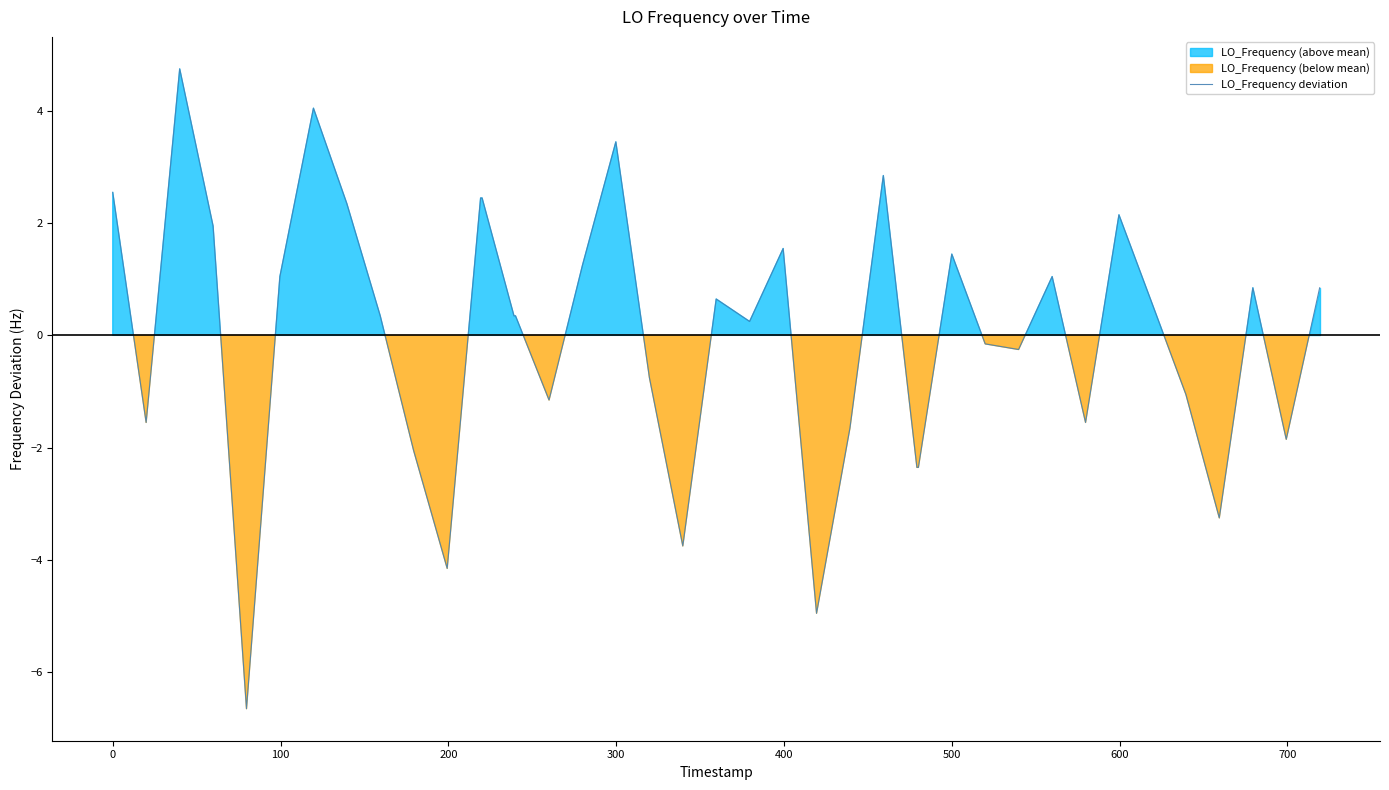

What is the lowest value of the LO_Frequency deviation series?

-6.7